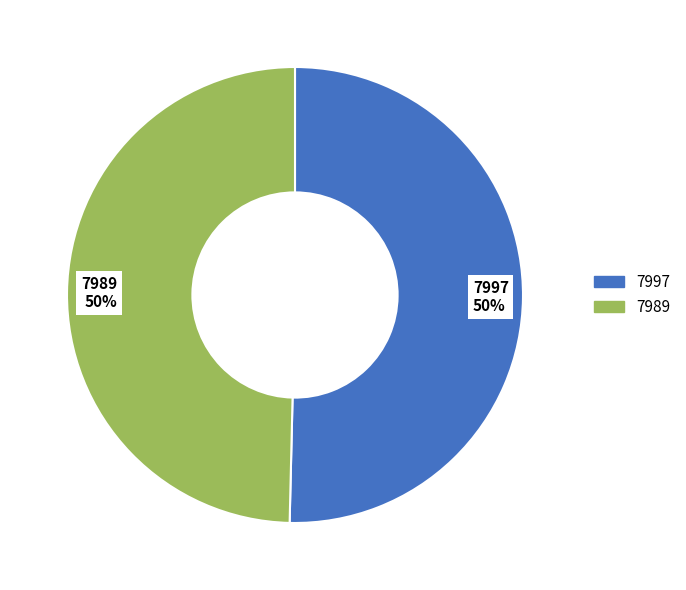

Which category has the biggest portion of the pie?

7997